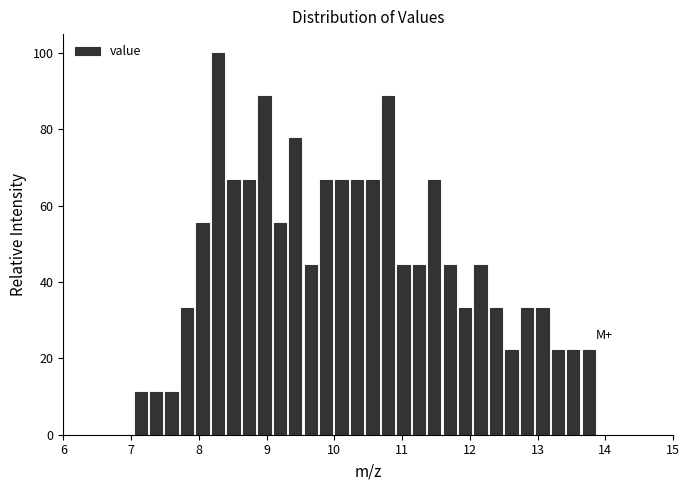

Around what value on the x-axis is the tallest bar? Give the approximate position of its centre, as read against the axis.

8.3